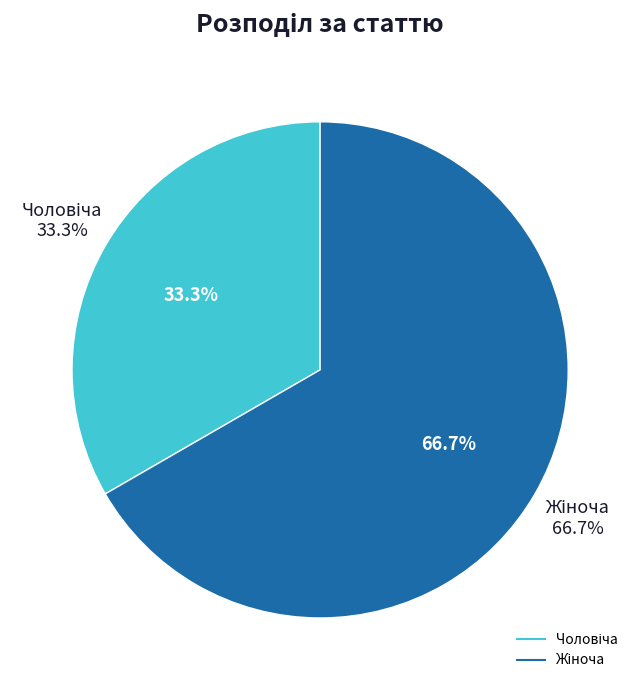

Is there a majority slice in this chart?

Yes